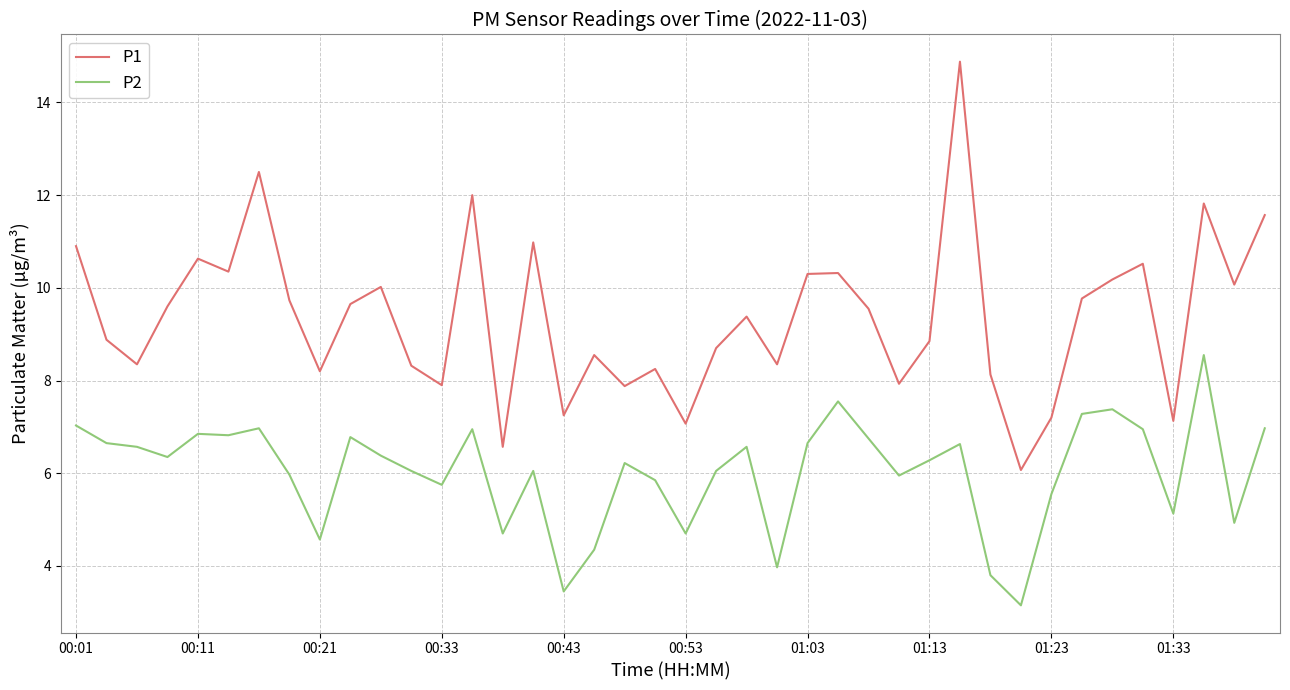

Is this an area chart (filled region under the line)?

No